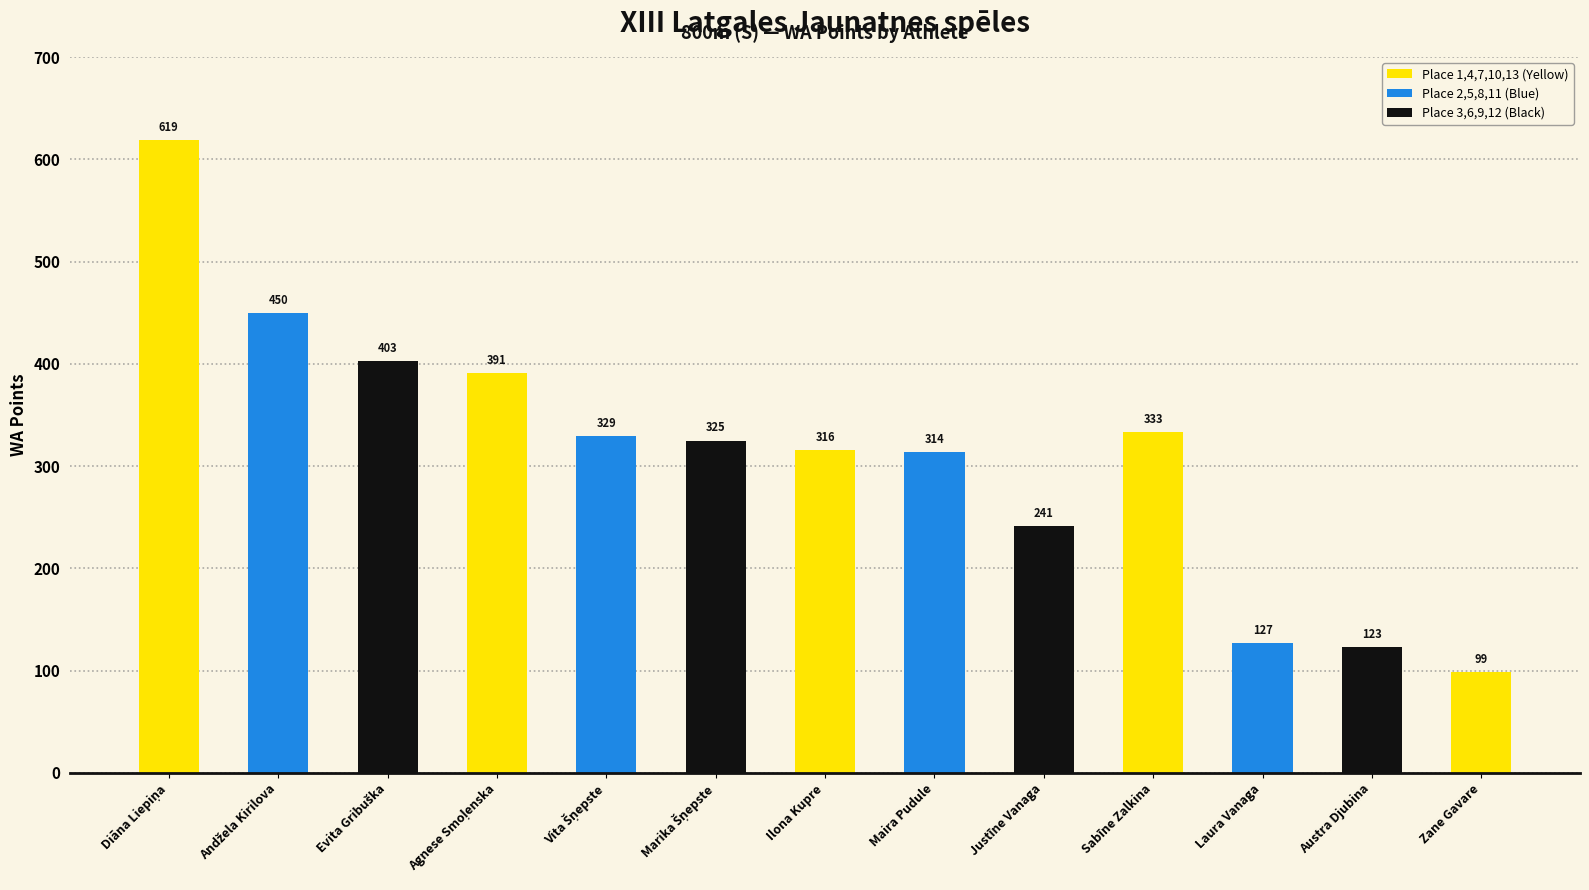

What is the change in value from Austra Djubina to Zane Gavare?

-24